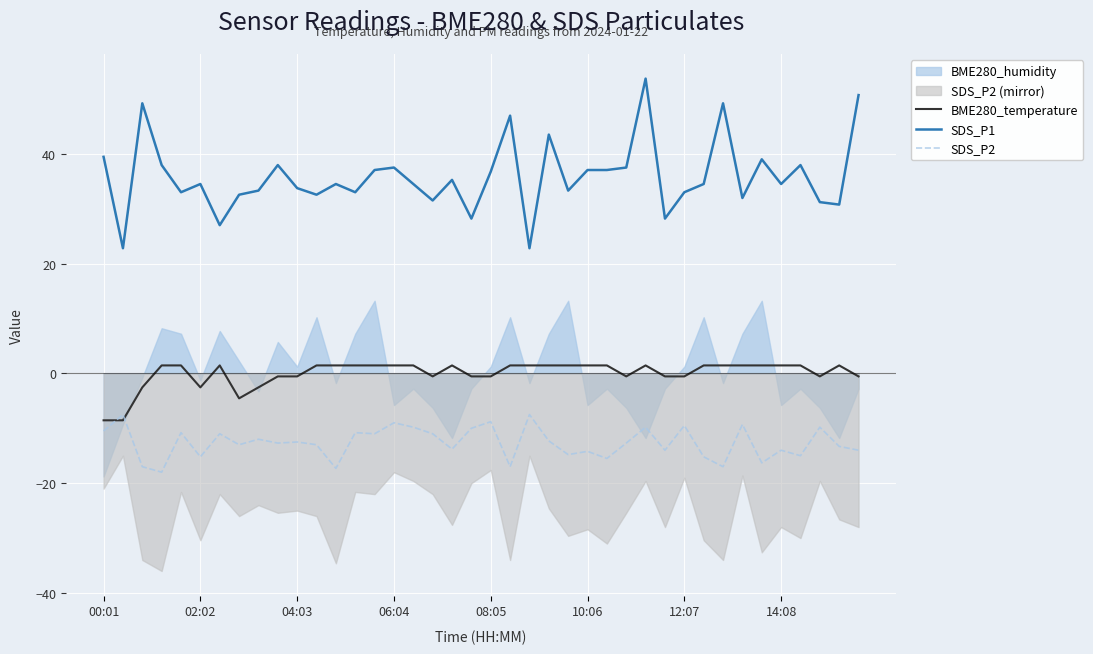

True or false: SDS_P1 and SDS_P2 intersect in this chart.

False